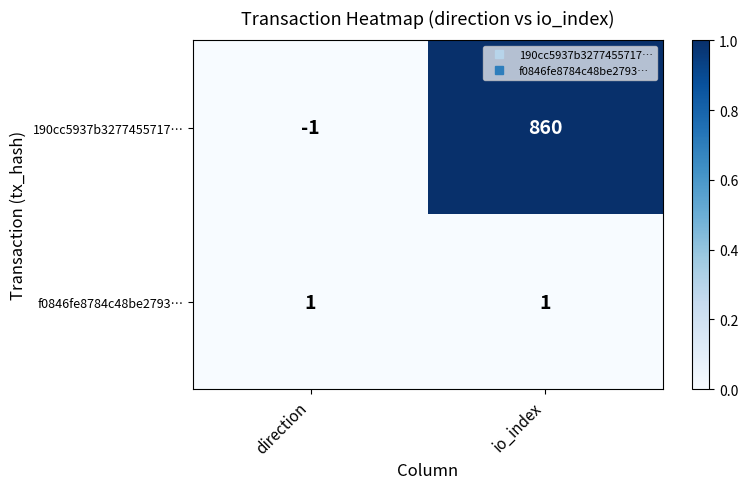

Rank the series by their average value, from lowest to highest.

f0846fe8784c48be2793…, 190cc5937b3277455717…